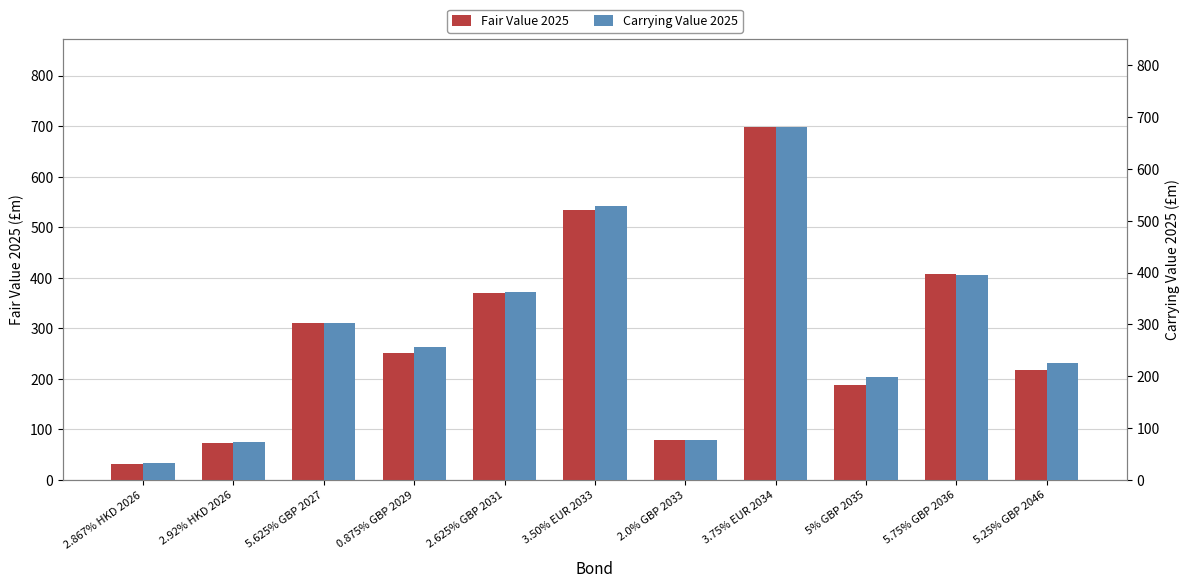

How many data points does each series have?

11